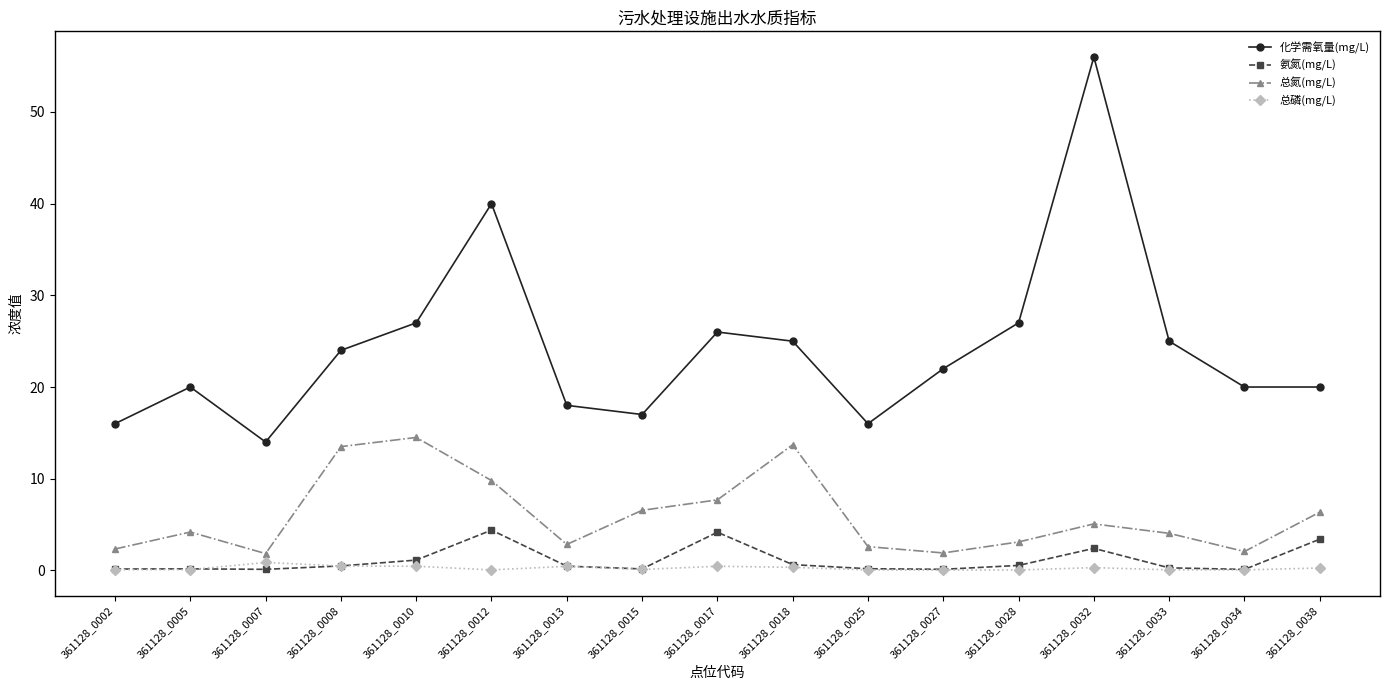

True or false: 氨氮(mg/L) and 化学需氧量(mg/L) cross at least once.

False